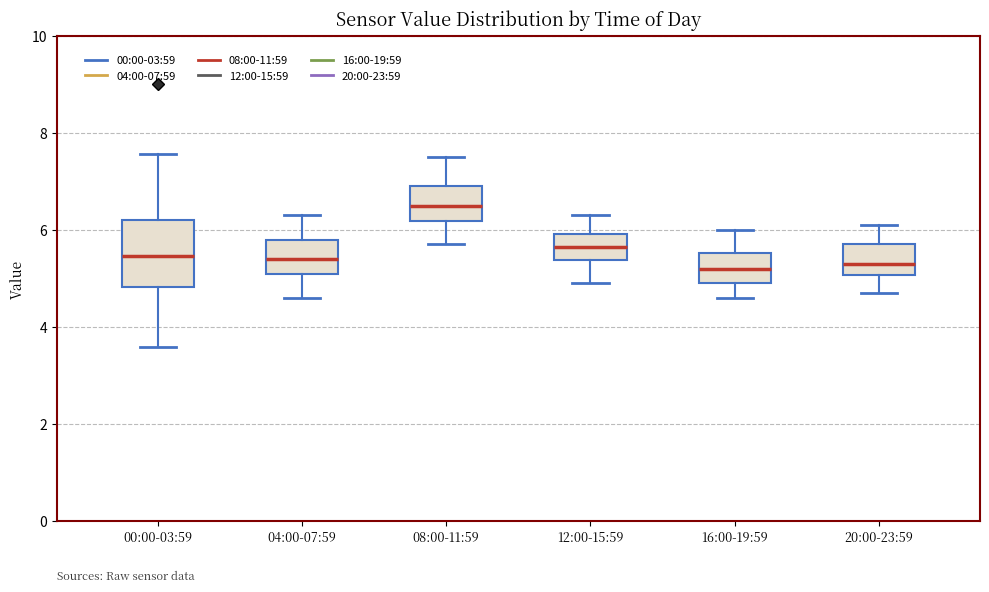

Comparing the boxes themselves (not the whiskers), which one is the tallest?

00:00-03:59